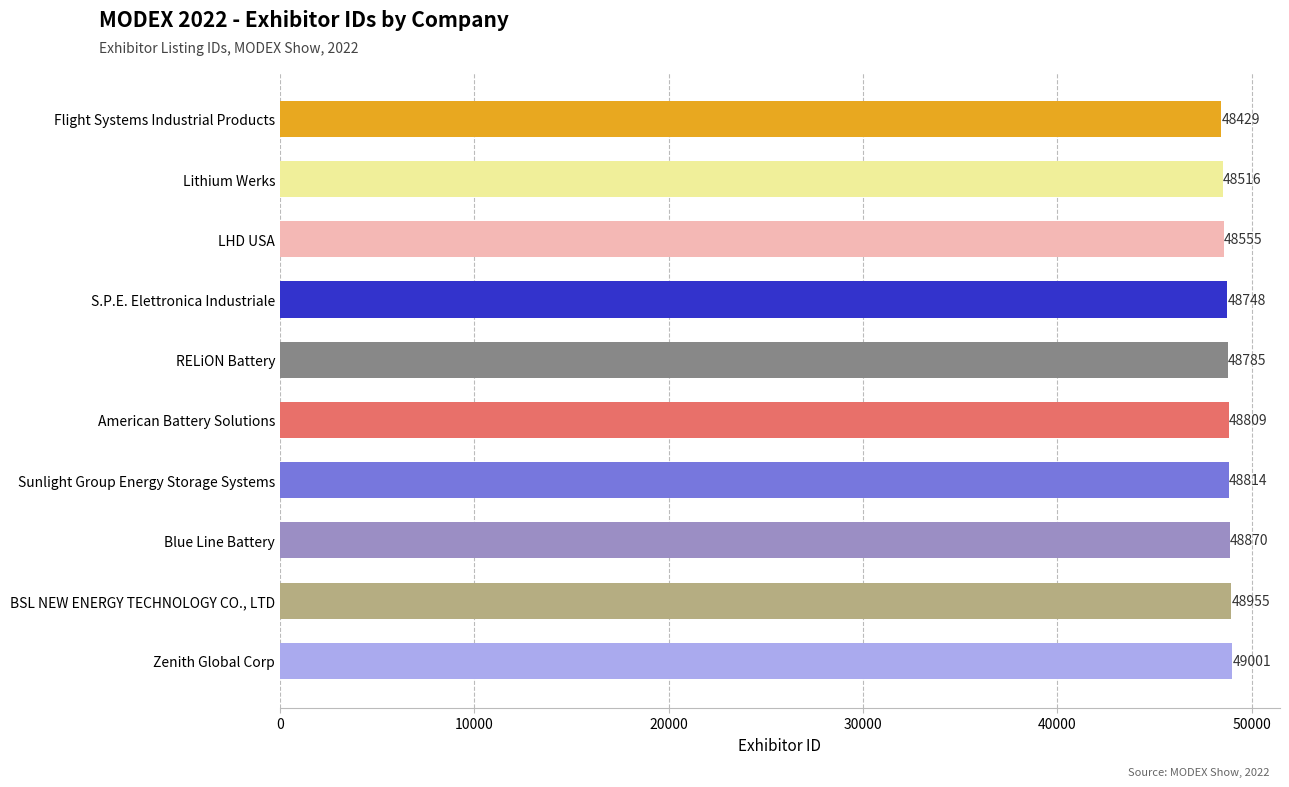

Reading bottom to top, list all the values displayed in this chart.

Zenith Global Corp=49001	BSL NEW ENERGY TECHNOLOGY CO., LTD=48955	Blue Line Battery=48870	Sunlight Group Energy Storage Systems=48814	American Battery Solutions=48809	RELiON Battery=48785	S.P.E. Elettronica Industriale=48748	LHD USA=48555	Lithium Werks=48516	Flight Systems Industrial Products=48429